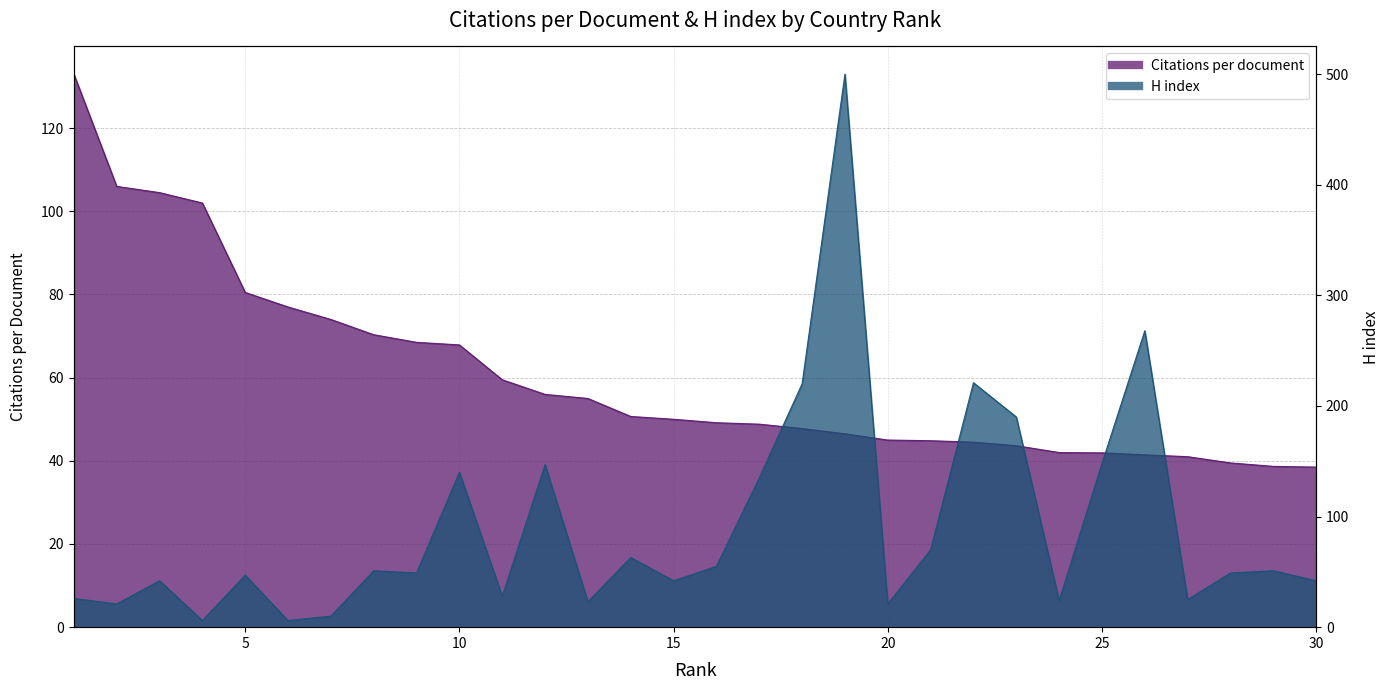

What is the difference between the maximum and minimum values in the Citations per document series?

94.5